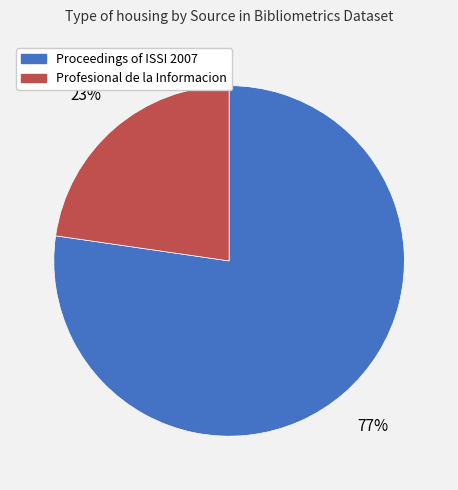

What percentage is the Proceedings of ISSI 2007 slice, to the nearest percent?

77%